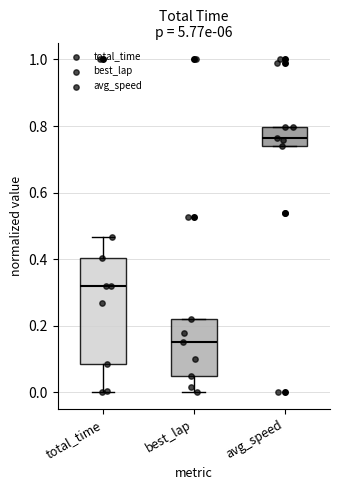

Reading left to right, read every box against the y-axis: the position of its median line, the range the box covers, and the ends of its whiskers. The values are not printed on the chart, so give them approximately, as read against the axis.

total_time: median 0.32, box 0.08 to 0.40, whiskers 0.00 to 0.46
best_lap: median 0.16, box 0.06 to 0.22, whiskers 0.00 to 0.22
avg_speed: median 0.76, box 0.74 to 0.80, whiskers 0.74 to 0.80